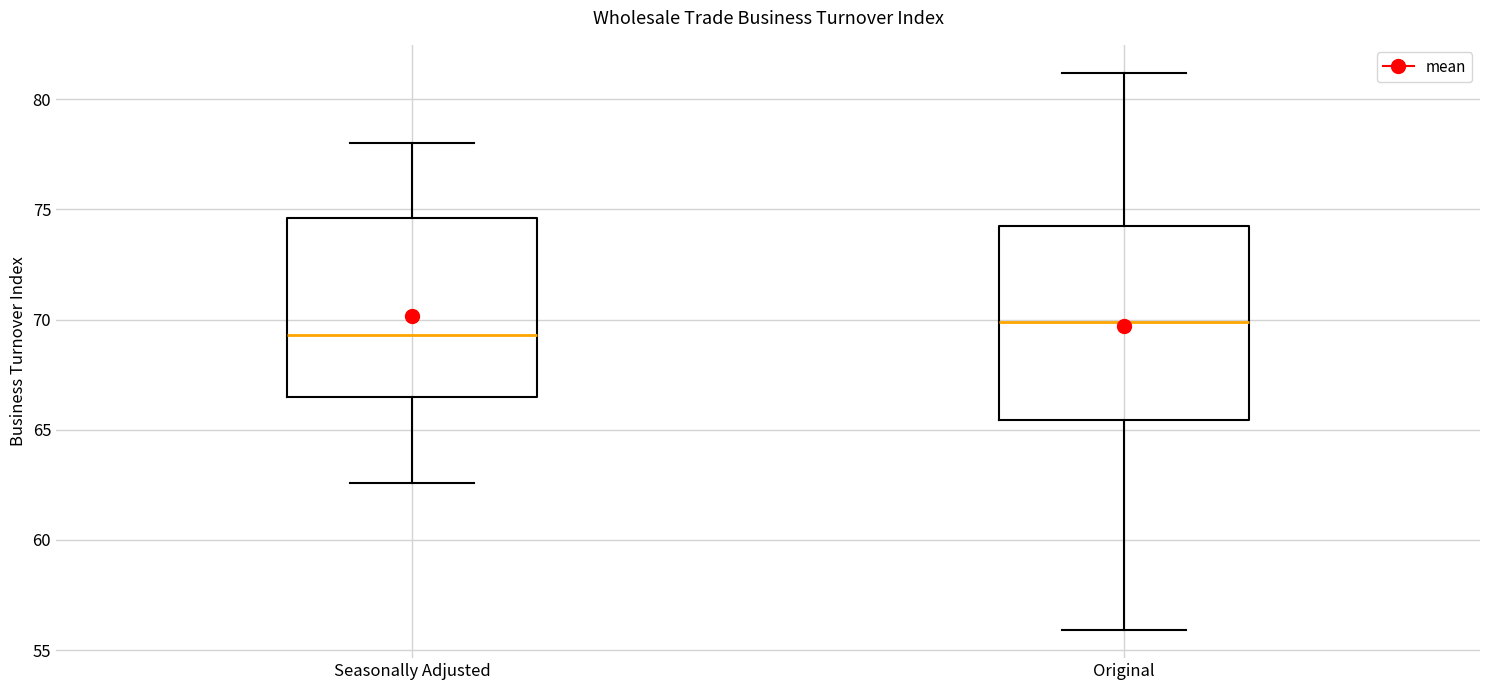

Comparing the boxes themselves (not the whiskers), which one is the tallest?

Original